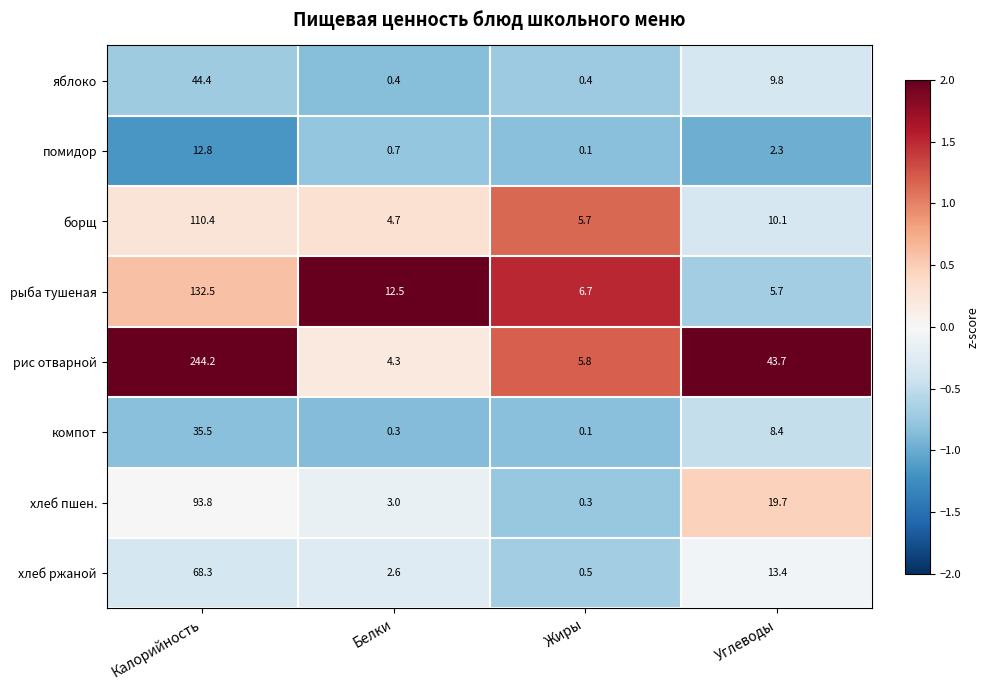

Which series has the widest spread of values?

рис отварной